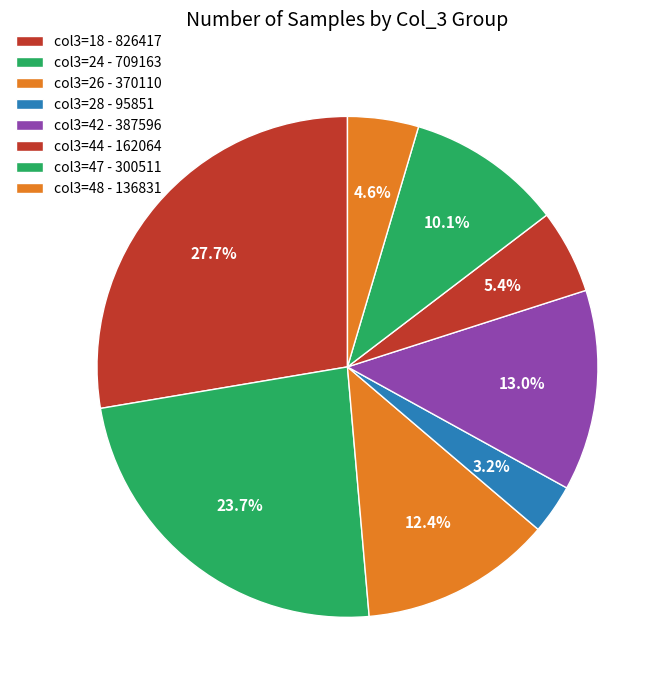

How many slices are in this pie chart?

8